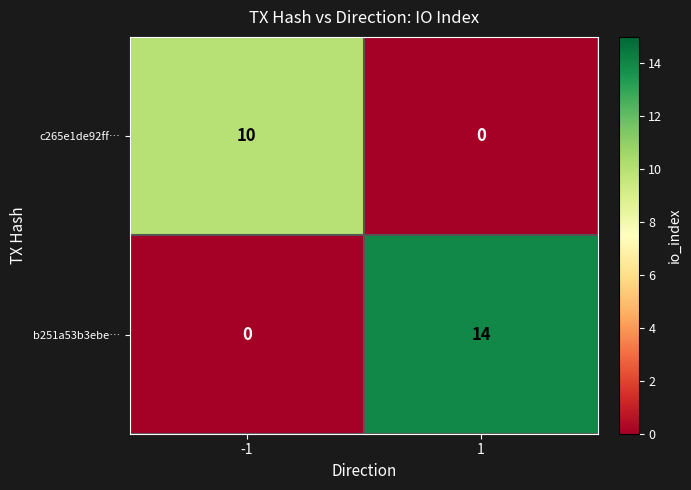

What is the total value across all series at -1?

10